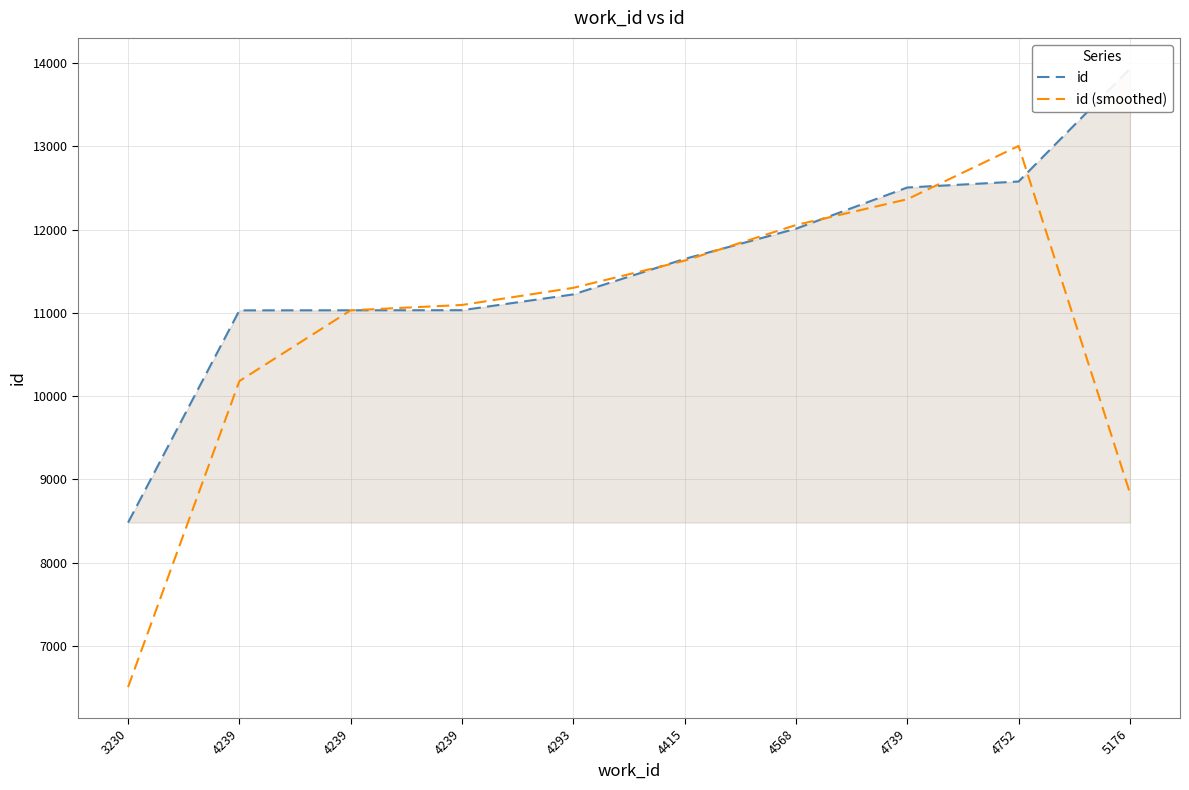

Where do id and id (smoothed) first cross each other?

4293 and 4415